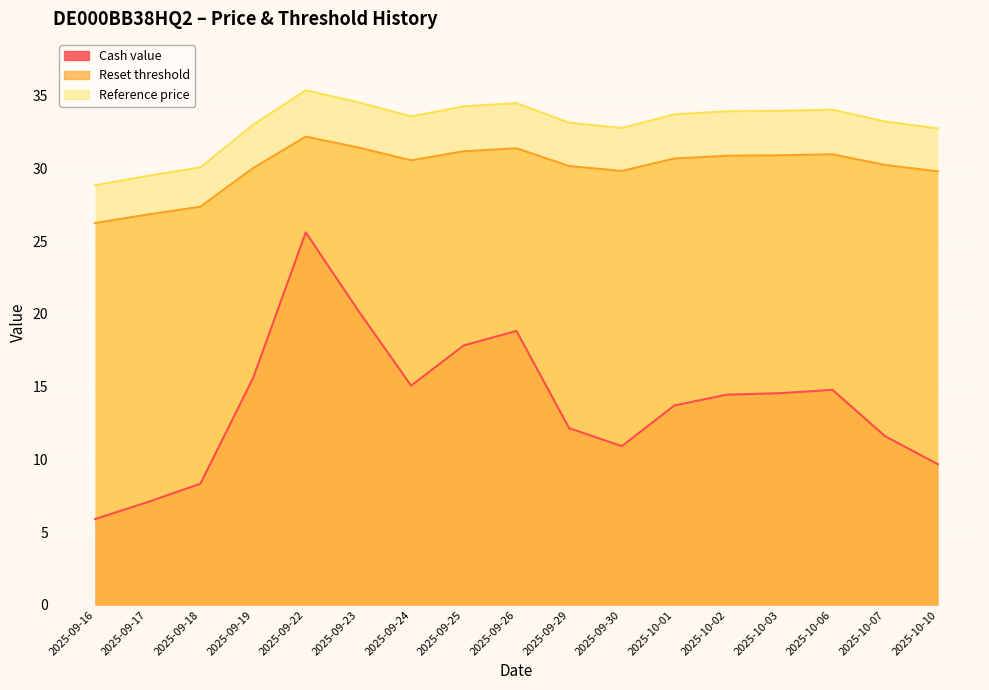

How many values in the Cash value series exceed 14?

9